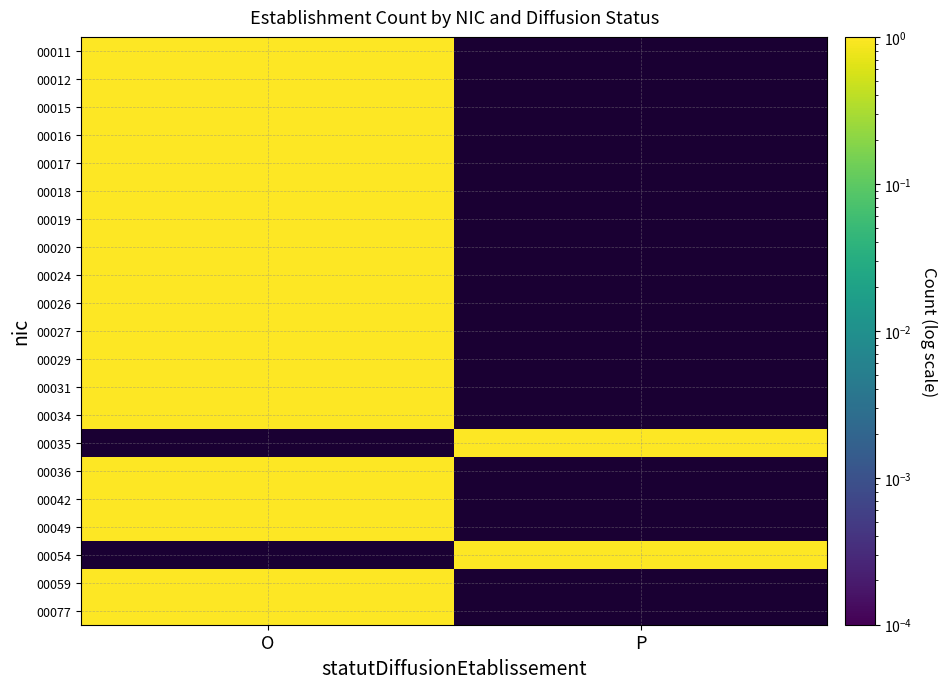

What is the difference between the highest and lowest values at O?

3.0